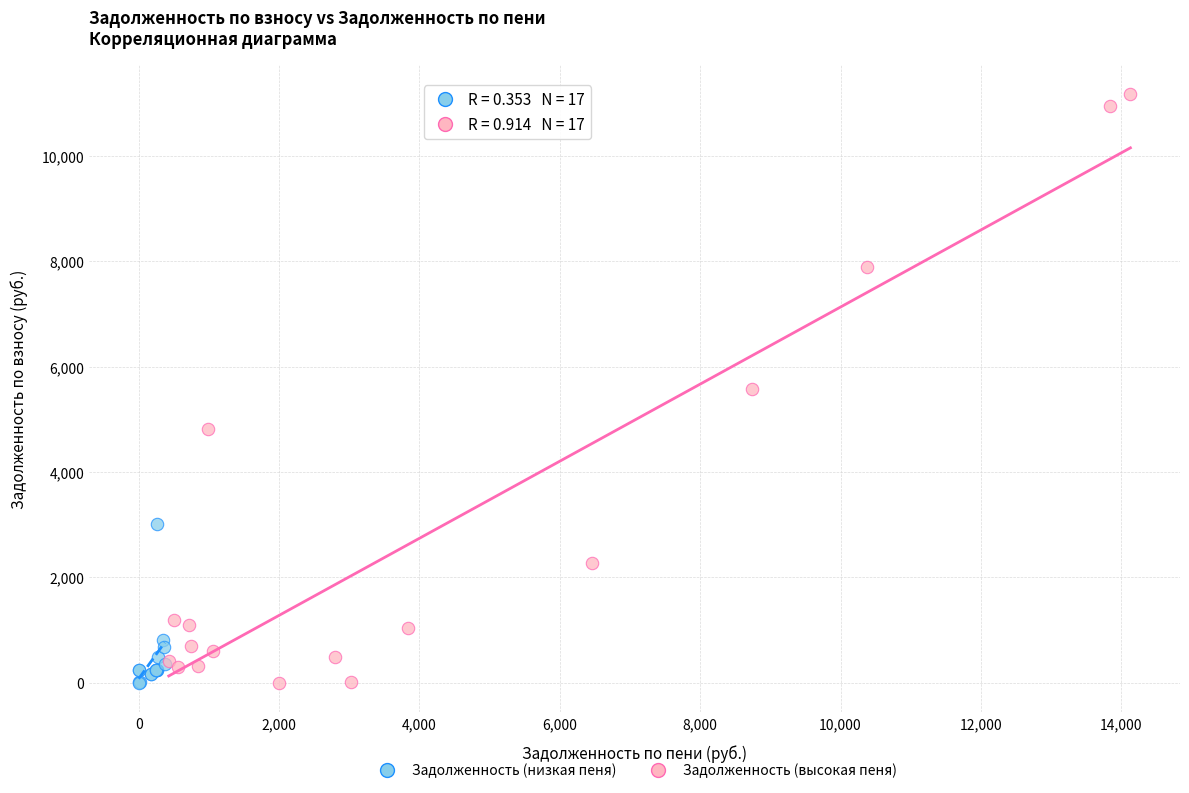

Which series contains the highest Y value?

Задолженность (высокая пеня)